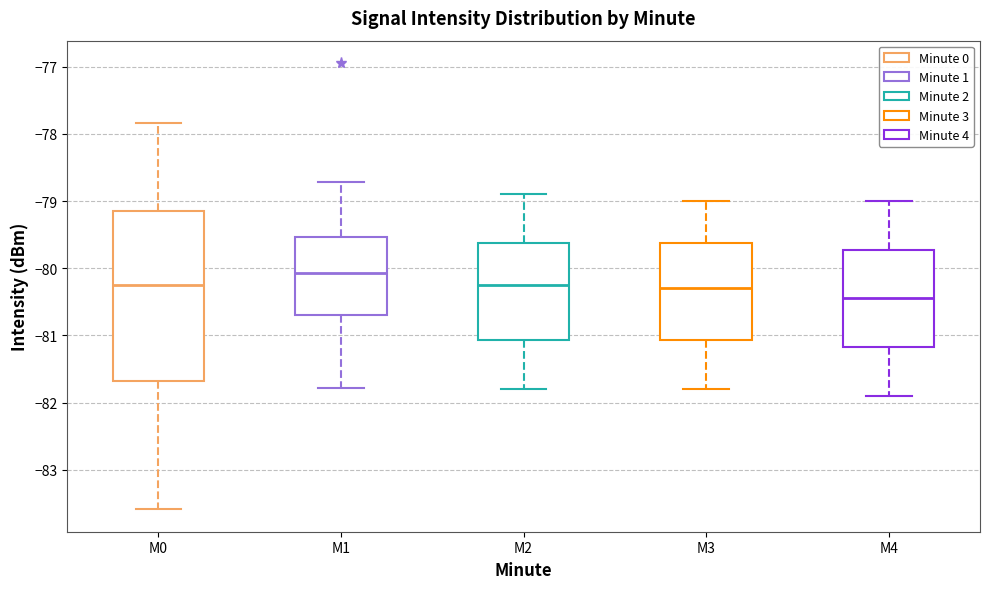

Reading left to right, transcribe this box plot: for each box, give where its median line is, the range the box spans, and where its two whiskers end, as read against the y-axis. The values are not printed on the chart, so give them approximately, as read against the axis.

M0: median -80.2, box -81.7 to -79.1, whiskers -83.6 to -77.8
M1: median -80.1, box -80.7 to -79.5, whiskers -81.8 to -78.7
M2: median -80.2, box -81.1 to -79.6, whiskers -81.8 to -78.9
M3: median -80.3, box -81.1 to -79.6, whiskers -81.8 to -79.0
M4: median -80.4, box -81.2 to -79.7, whiskers -81.9 to -79.0